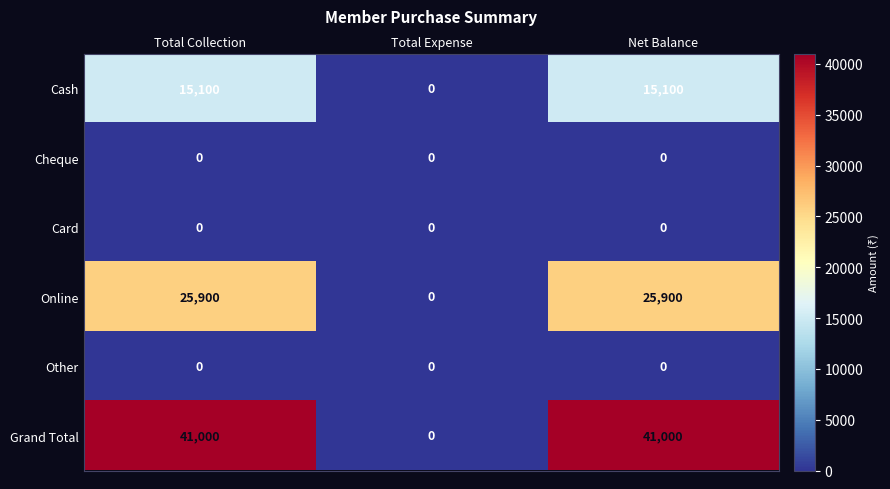

Count the number of categories in the chart.

3